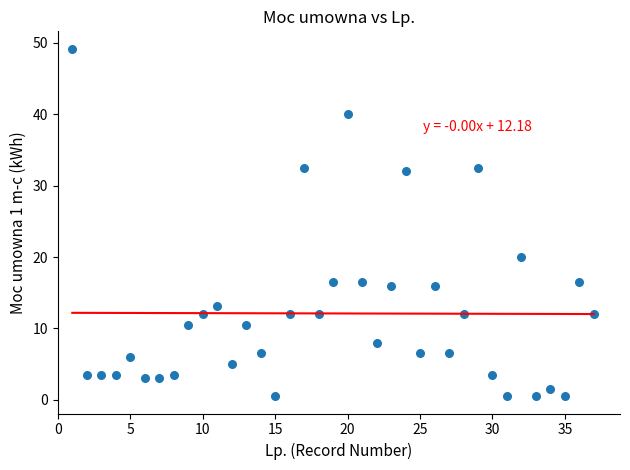

What is the range of Y values (max minus min)?

48.7